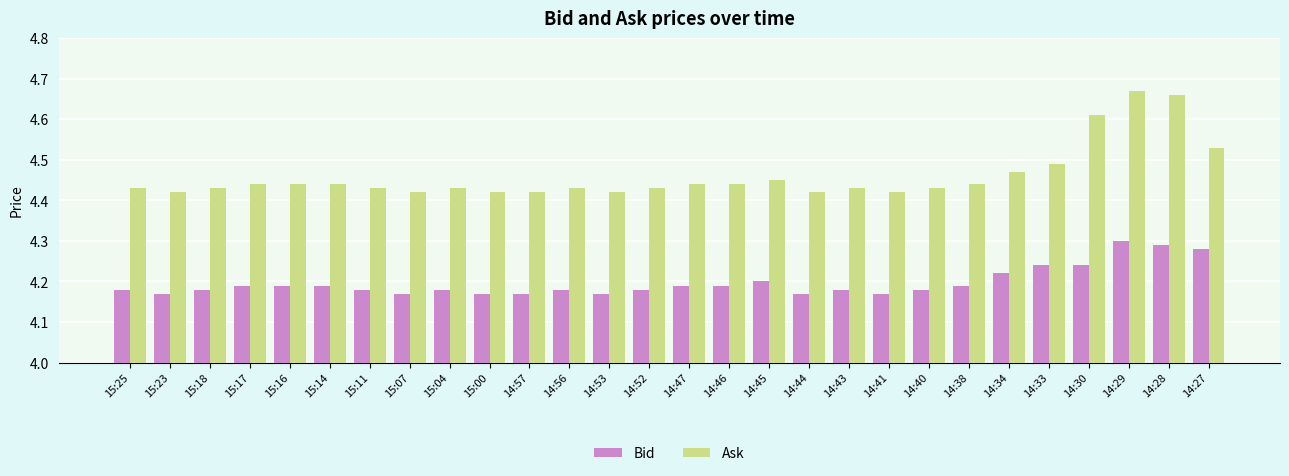

True or false: Bid has a value of 4.2 at 15:25.

True